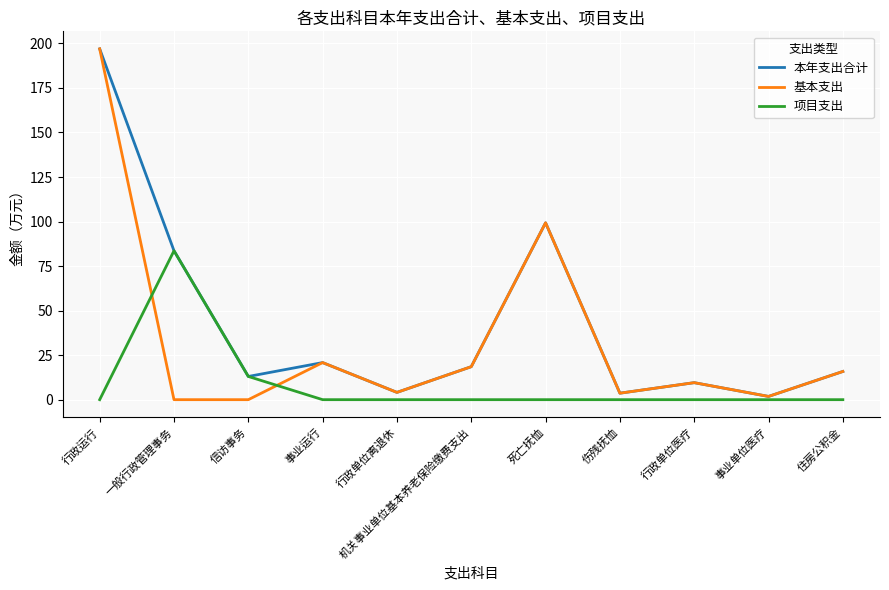

Does the chart have visible grid lines?

Yes